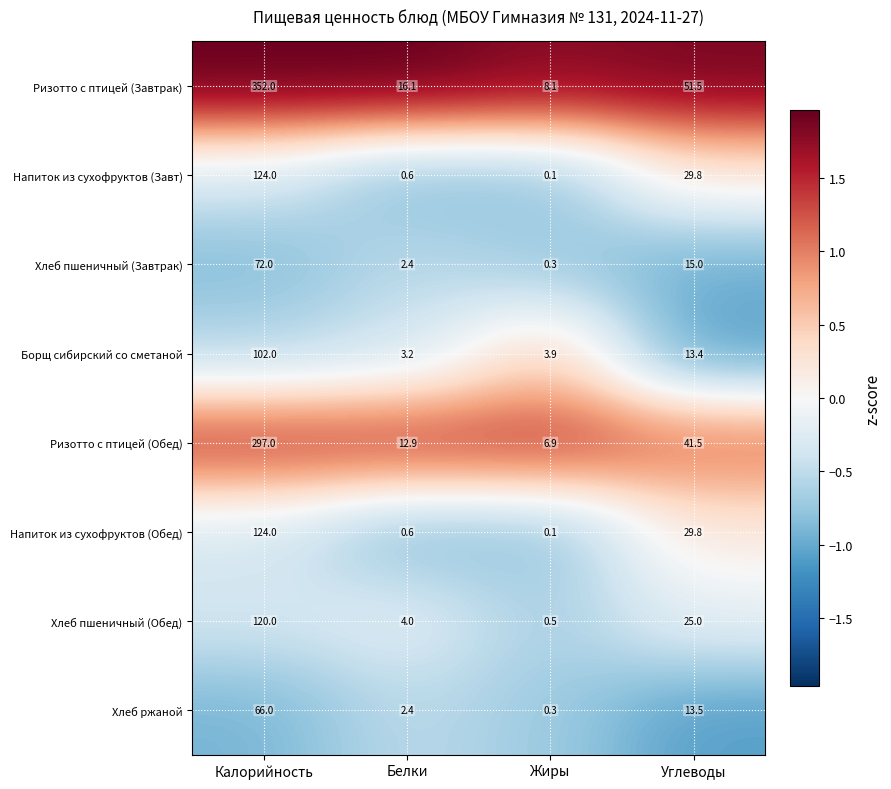

What is the total value across all series at Калорийность?

1257.0